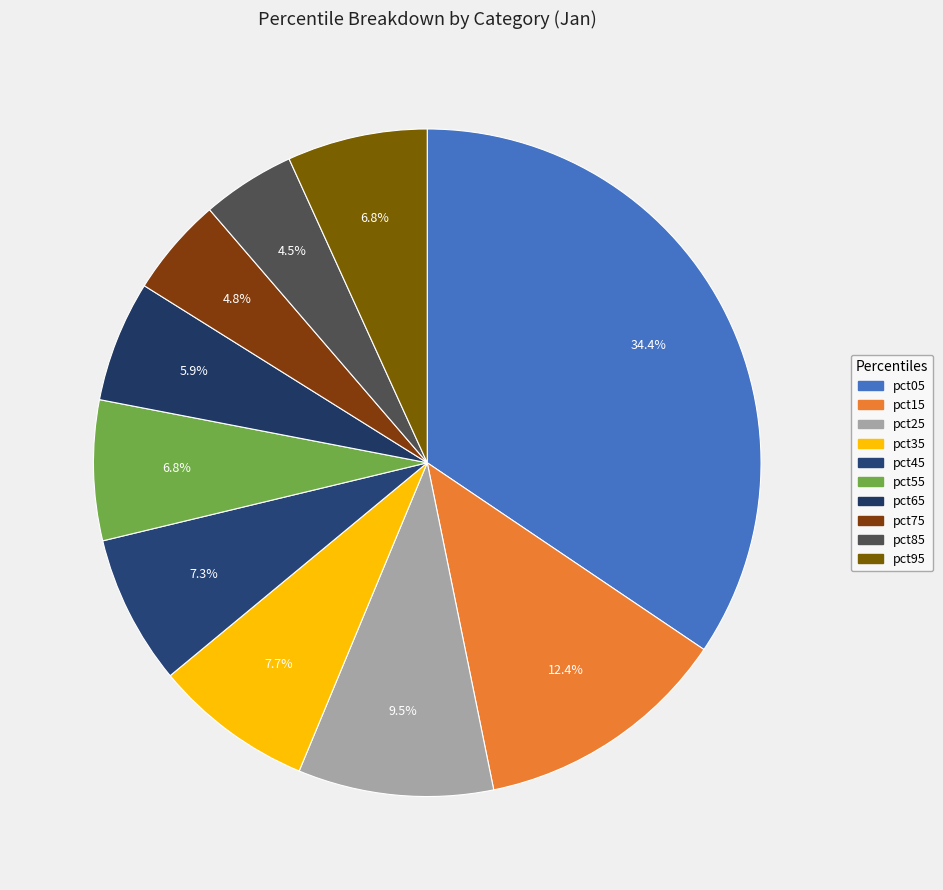

How many slices are in this pie chart?

10